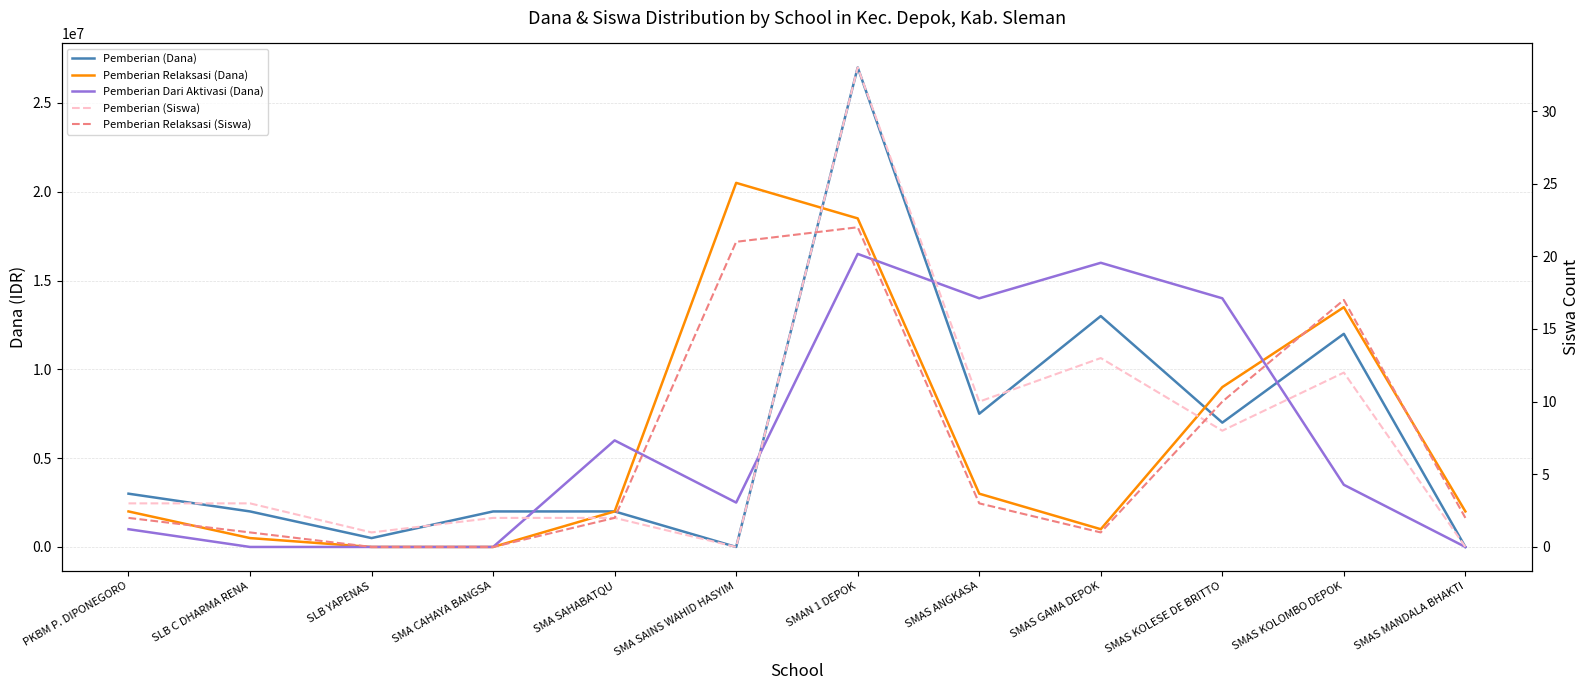

Which series has the largest range (max minus min)?

Pemberian (Dana)